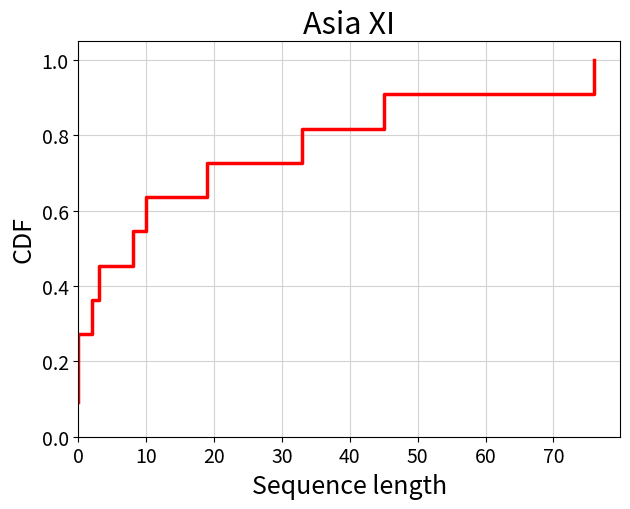

What is the sum of all values?

6.0